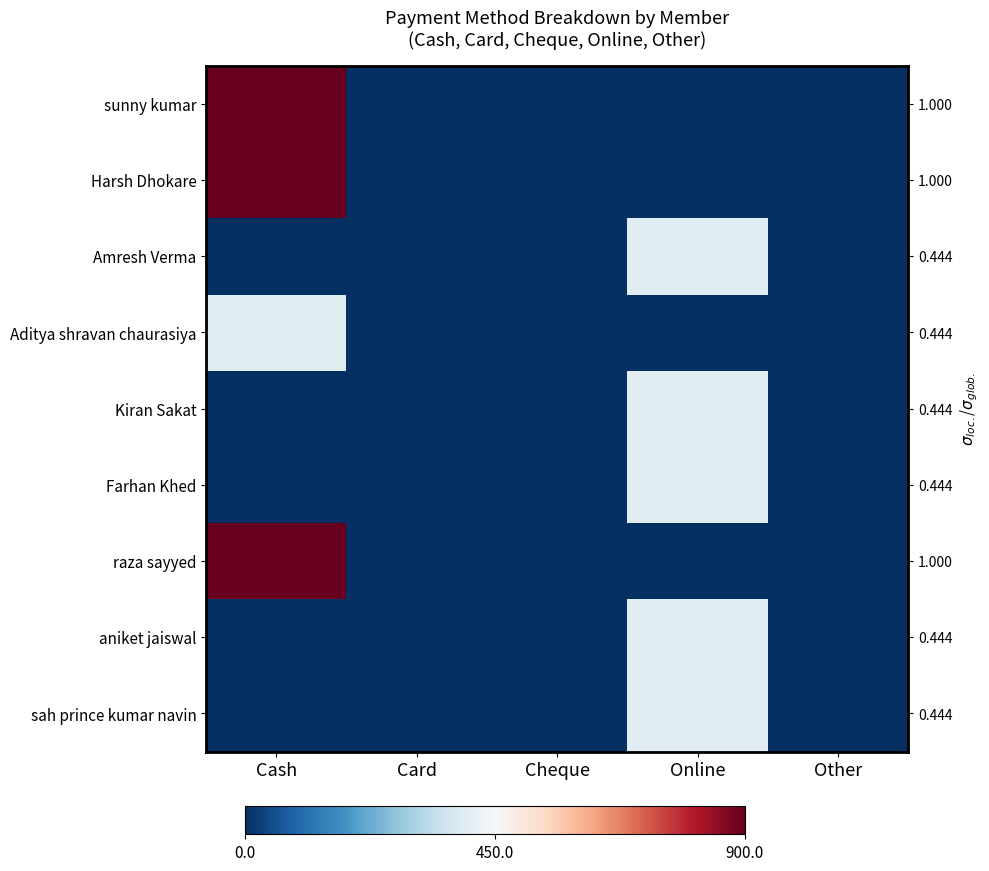

What is the sum of the Amresh Verma values at Online and Cheque?

400